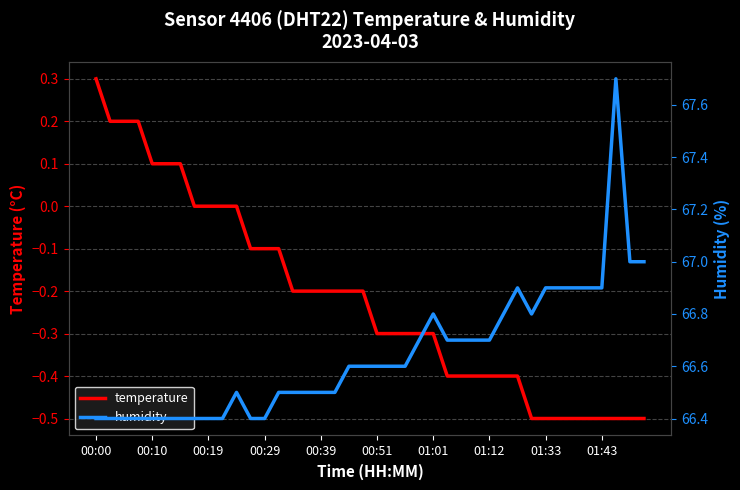

How many negative values does the temperature series have?

29